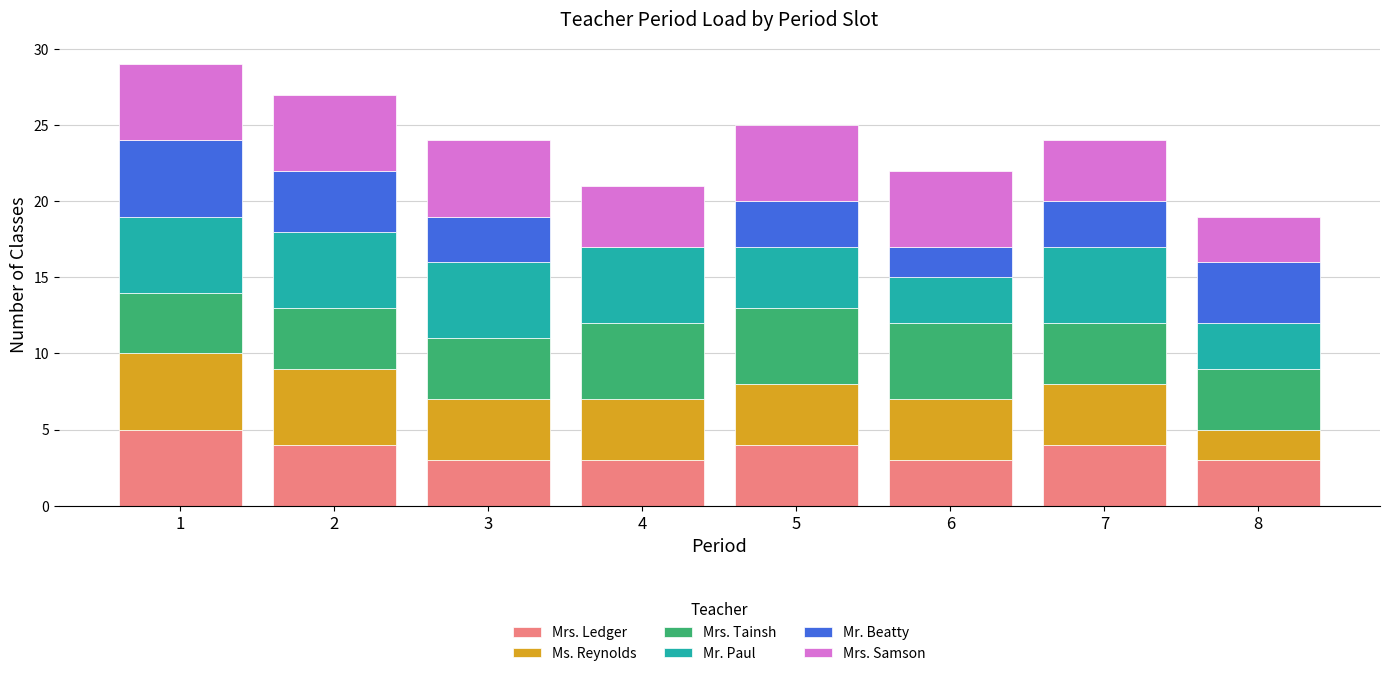

The Mrs. Ledger series shows 4 at 5. True or false?

True